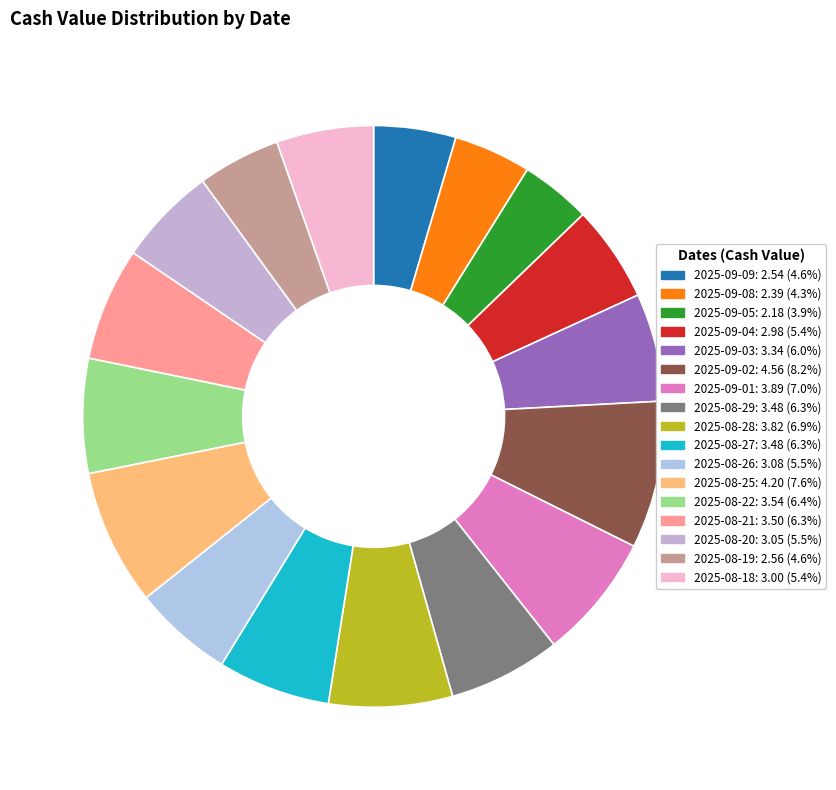

Is there any slice that represents more than half of the pie?

No